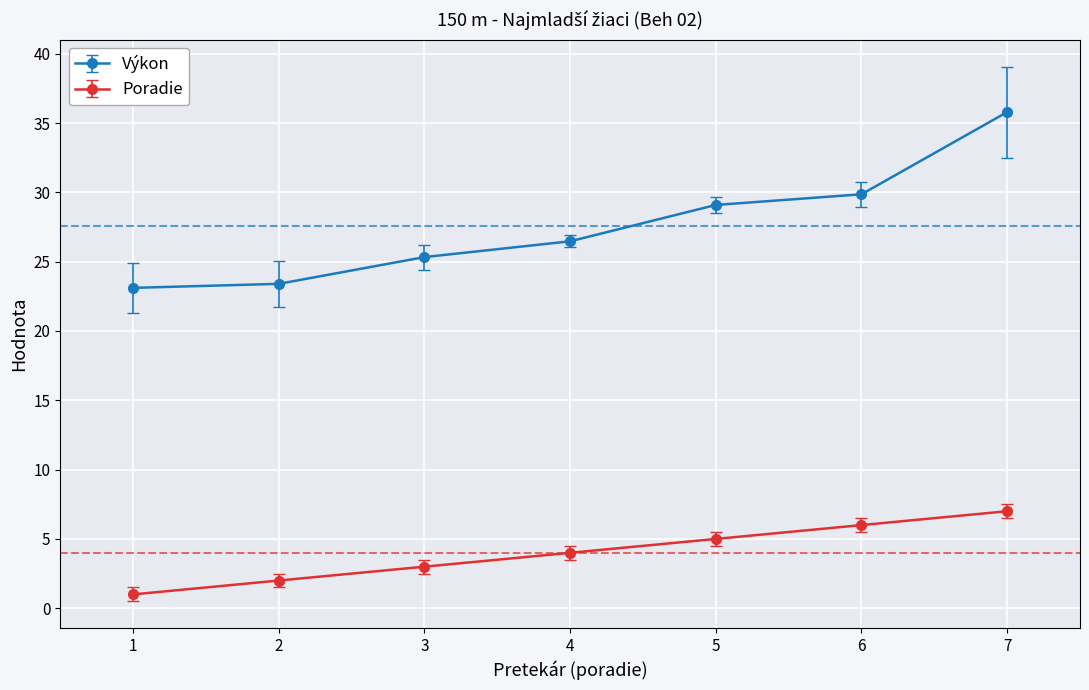

The Výkon series shows 29.9 at 6. True or false?

True